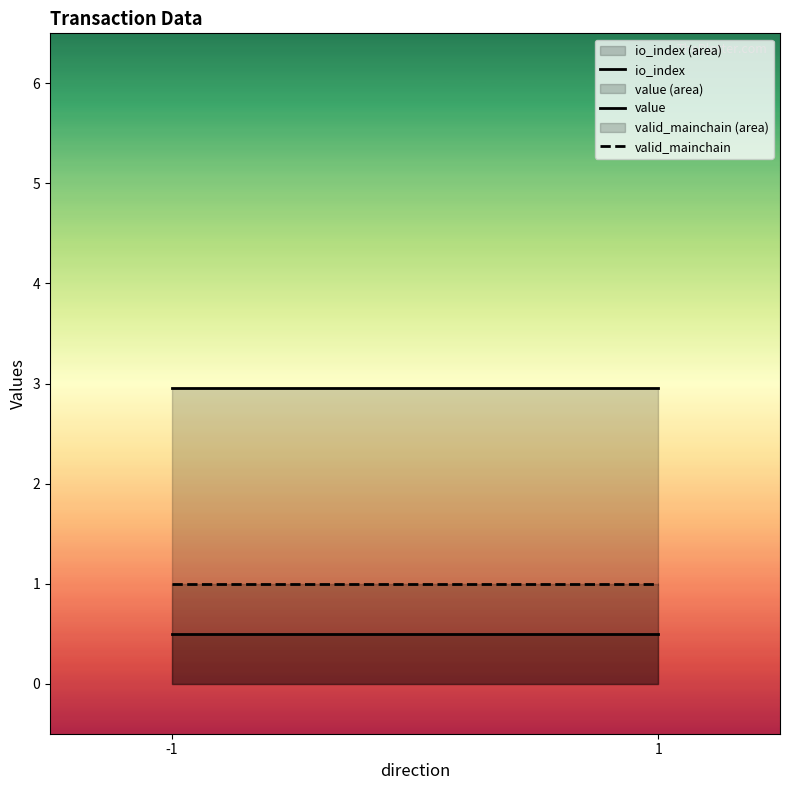

Is it true that valid_mainchain equals 1.0 at -1?

True